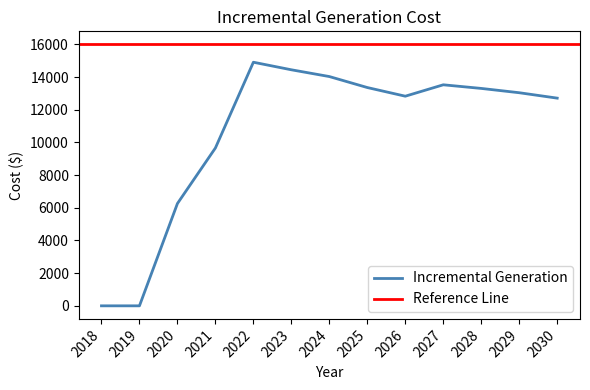

The chart shows a value of 22775.5 at 2025. True or false?

False